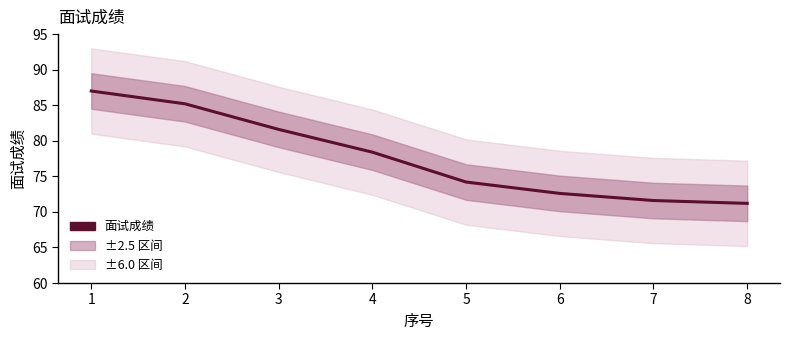

Which category has the lowest value across all series?

8